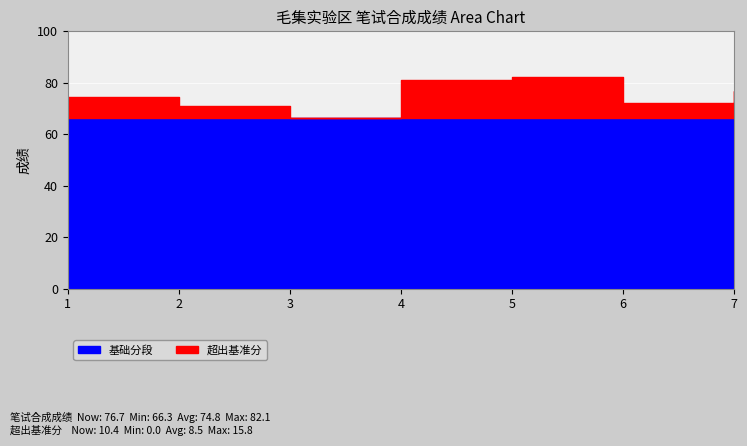

What is the total value across all series at 6?

74.6